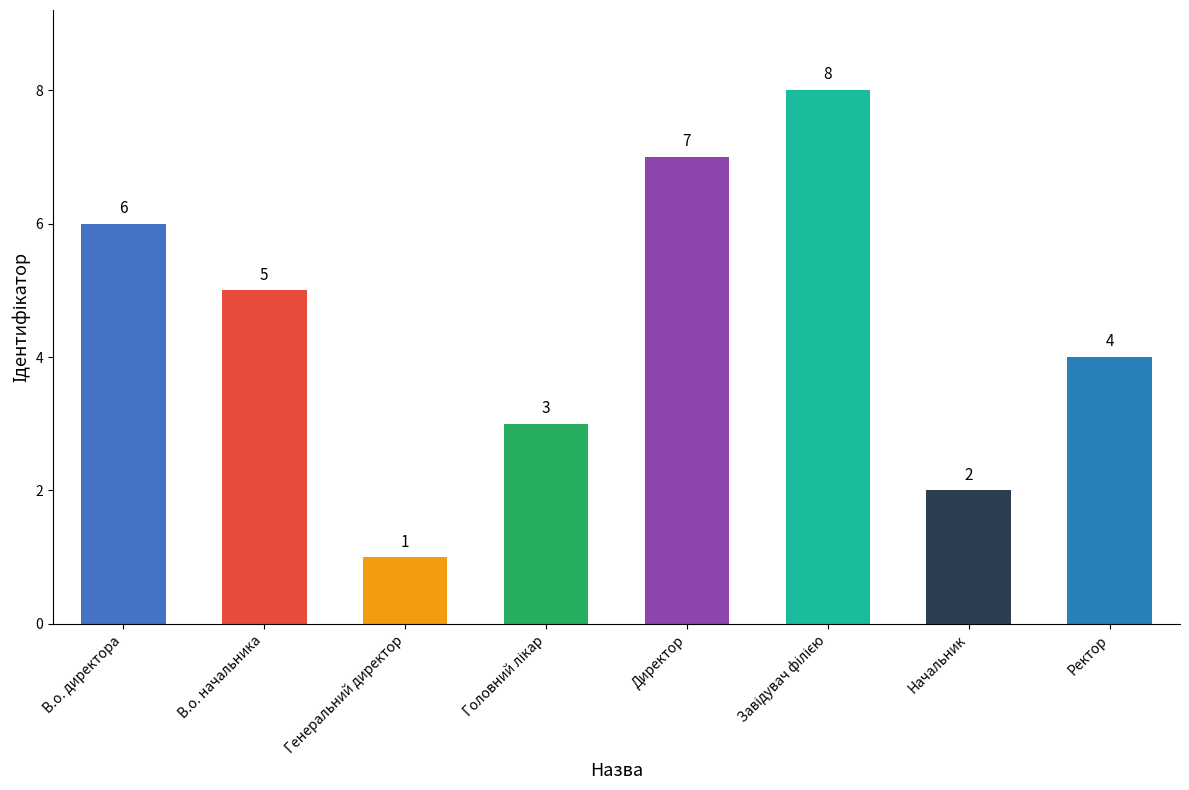

Read the value at Начальник.

2